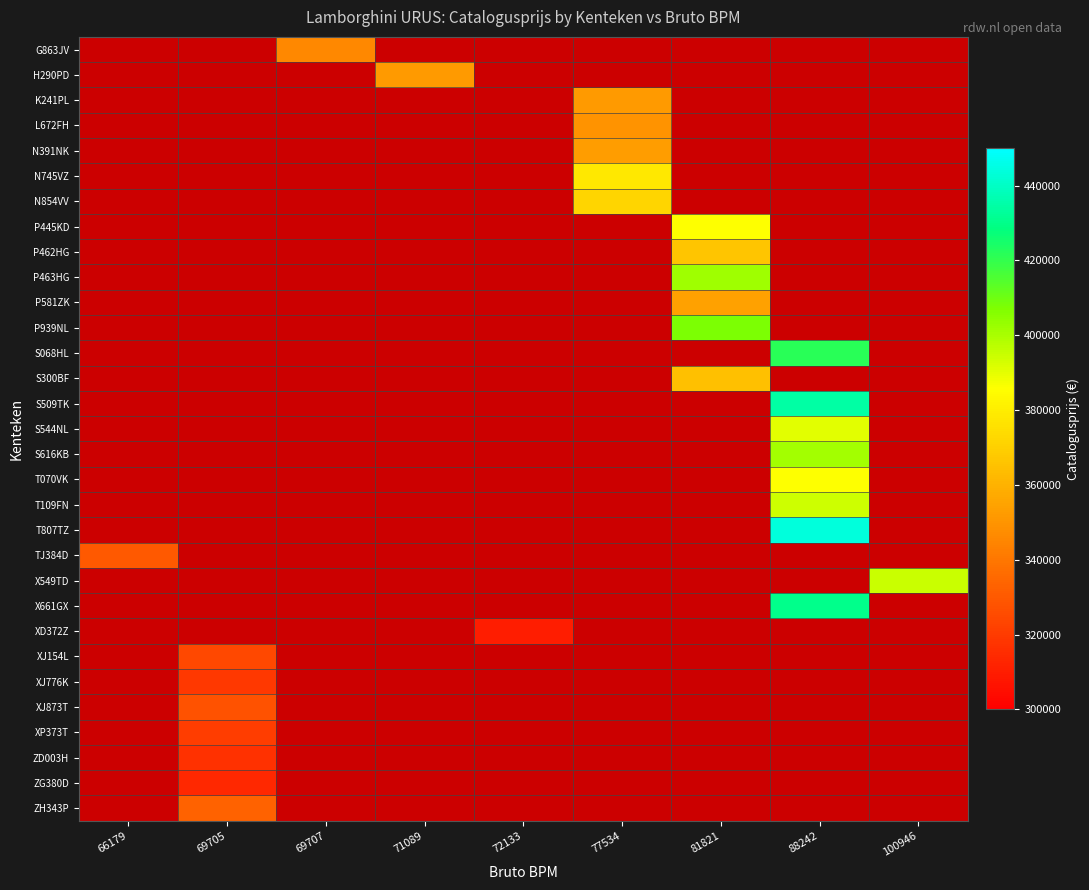

Reading left to right, transcribe all the data shown in this chart.

G863JV: 66179=0	69705=0	69707=346050	71089=0	72133=0	77534=0	81821=0	88242=0	100946=0
H290PD: 66179=0	69705=0	69707=0	71089=352079	72133=0	77534=0	81821=0	88242=0	100946=0
K241PL: 66179=0	69705=0	69707=0	71089=0	72133=0	77534=351572	81821=0	88242=0	100946=0
L672FH: 66179=0	69705=0	69707=0	71089=0	72133=0	77534=349678	81821=0	88242=0	100946=0
N391NK: 66179=0	69705=0	69707=0	71089=0	72133=0	77534=353103	81821=0	88242=0	100946=0
N745VZ: 66179=0	69705=0	69707=0	71089=0	72133=0	77534=378079	81821=0	88242=0	100946=0
N854VV: 66179=0	69705=0	69707=0	71089=0	72133=0	77534=372008	81821=0	88242=0	100946=0
P445KD: 66179=0	69705=0	69707=0	71089=0	72133=0	77534=0	81821=386036	88242=0	100946=0
P462HG: 66179=0	69705=0	69707=0	71089=0	72133=0	77534=0	81821=366575	88242=0	100946=0
P463HG: 66179=0	69705=0	69707=0	71089=0	72133=0	77534=0	81821=401564	88242=0	100946=0
P581ZK: 66179=0	69705=0	69707=0	71089=0	72133=0	77534=0	81821=353910	88242=0	100946=0
P939NL: 66179=0	69705=0	69707=0	71089=0	72133=0	77534=0	81821=407401	88242=0	100946=0
S068HL: 66179=0	69705=0	69707=0	71089=0	72133=0	77534=0	81821=0	88242=421308	100946=0
S300BF: 66179=0	69705=0	69707=0	71089=0	72133=0	77534=0	81821=364802	88242=0	100946=0
S509TK: 66179=0	69705=0	69707=0	71089=0	72133=0	77534=0	81821=0	88242=434748	100946=0
S544NL: 66179=0	69705=0	69707=0	71089=0	72133=0	77534=0	81821=0	88242=390271	100946=0
S616KB: 66179=0	69705=0	69707=0	71089=0	72133=0	77534=0	81821=0	88242=400923	100946=0
T070VK: 66179=0	69705=0	69707=0	71089=0	72133=0	77534=0	81821=0	88242=385808	100946=0
T109FN: 66179=0	69705=0	69707=0	71089=0	72133=0	77534=0	81821=0	88242=393906	100946=0
T807TZ: 66179=0	69705=0	69707=0	71089=0	72133=0	77534=0	81821=0	88242=444113	100946=0
TJ384D: 66179=330405	69705=0	69707=0	71089=0	72133=0	77534=0	81821=0	88242=0	100946=0
X549TD: 66179=0	69705=0	69707=0	71089=0	72133=0	77534=0	81821=0	88242=0	100946=394825
X661GX: 66179=0	69705=0	69707=0	71089=0	72133=0	77534=0	81821=0	88242=430457	100946=0
XD372Z: 66179=0	69705=0	69707=0	71089=0	72133=310465	77534=0	81821=0	88242=0	100946=0
XJ154L: 66179=0	69705=324556	69707=0	71089=0	72133=0	77534=0	81821=0	88242=0	100946=0
XJ776K: 66179=0	69705=318921	69707=0	71089=0	72133=0	77534=0	81821=0	88242=0	100946=0
XJ873T: 66179=0	69705=328029	69707=0	71089=0	72133=0	77534=0	81821=0	88242=0	100946=0
XP373T: 66179=0	69705=320790	69707=0	71089=0	72133=0	77534=0	81821=0	88242=0	100946=0
ZD003H: 66179=0	69705=316788	69707=0	71089=0	72133=0	77534=0	81821=0	88242=0	100946=0
ZG380D: 66179=0	69705=313816	69707=0	71089=0	72133=0	77534=0	81821=0	88242=0	100946=0
ZH343P: 66179=0	69705=332878	69707=0	71089=0	72133=0	77534=0	81821=0	88242=0	100946=0